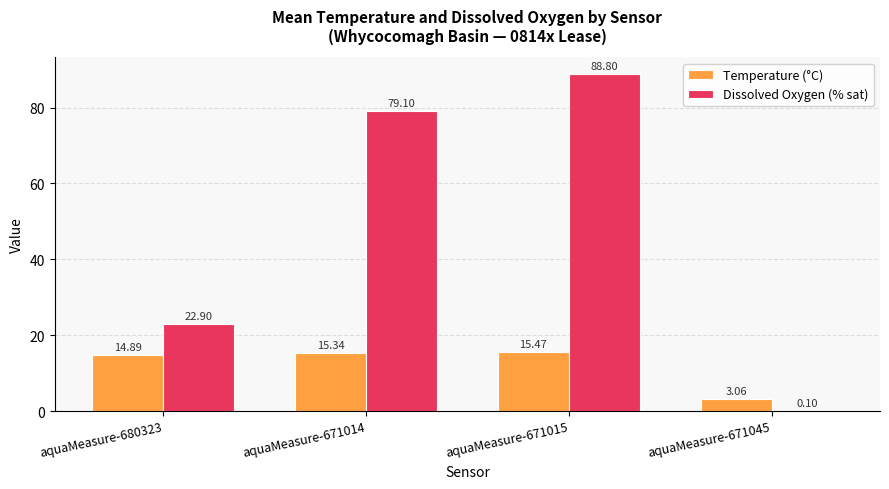

What is the sum of all Dissolved Oxygen (% sat) values?

190.9